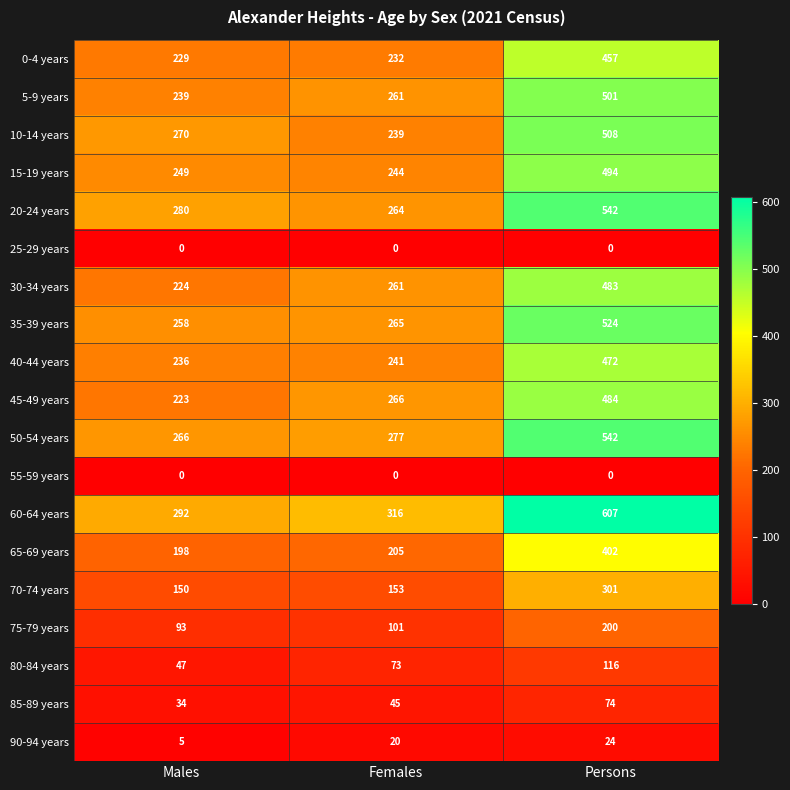

At which label does 0-4 years reach its minimum?

Males